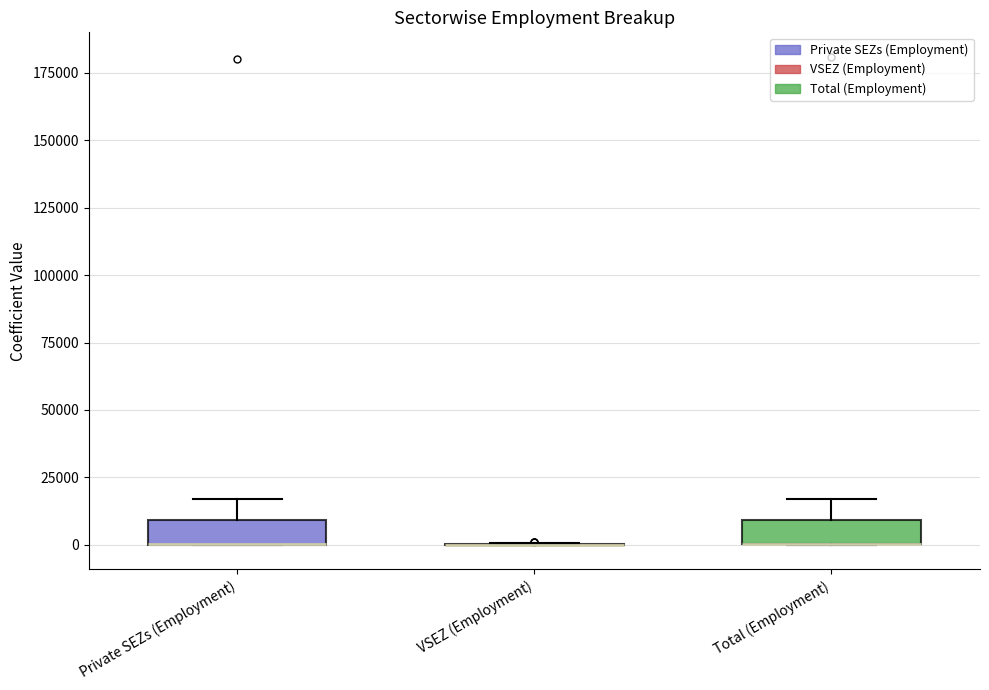

Reading left to right, transcribe this box plot: for each box, give where its median line is, the range the box spans, and where its two whiskers end, as read against the y-axis. The values are not printed on the chart, so give them approximately, as read against the axis.

Private SEZs (Employment): median 0 (drawn on the box's lower edge), box 0 to 10000, whiskers 0 to 15000
VSEZ (Employment): box collapsed to a line at 0, whiskers 0 to 0
Total (Employment): median 0 (drawn on the box's lower edge), box 0 to 10000, whiskers 0 to 15000